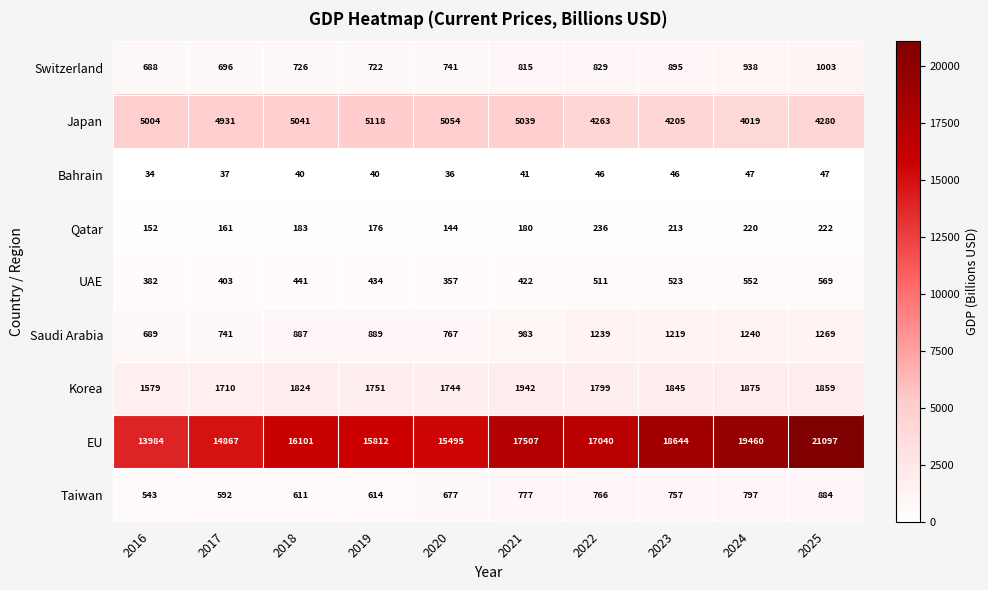

At which label is EU closest to 17540?

2021